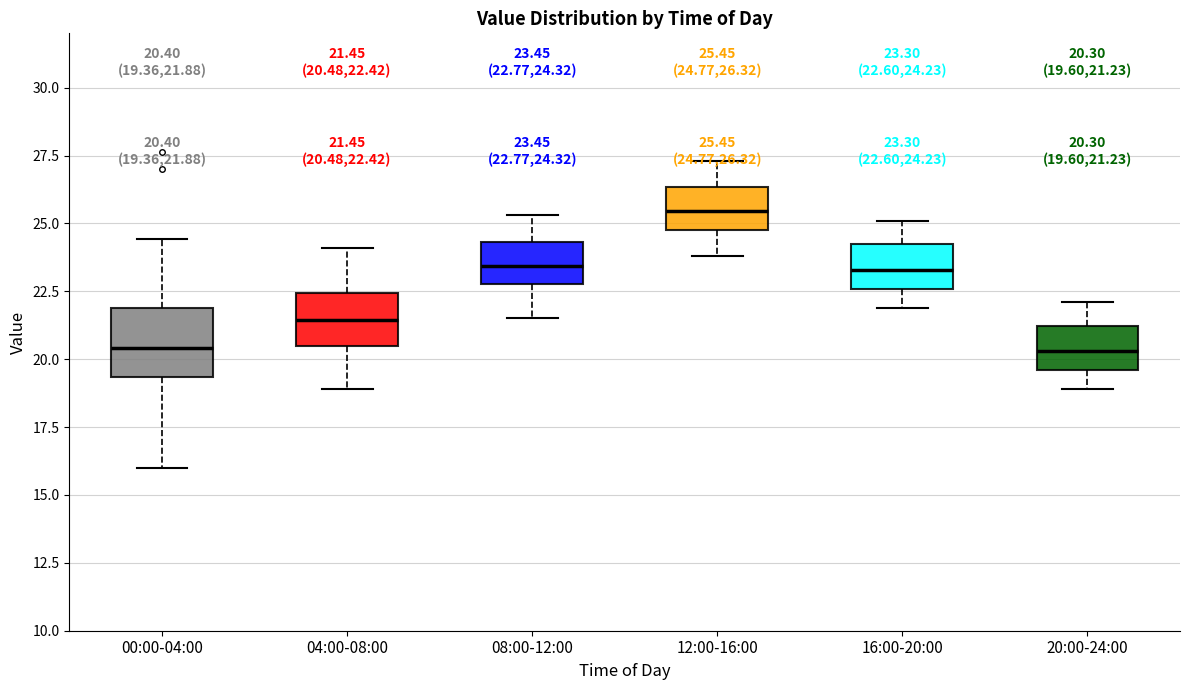

Which box is the tallest, from its lower edge to its upper edge?

00:00-04:00